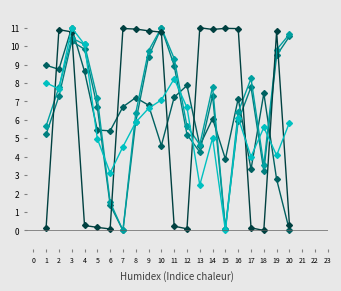

How many data points does each series have?

20